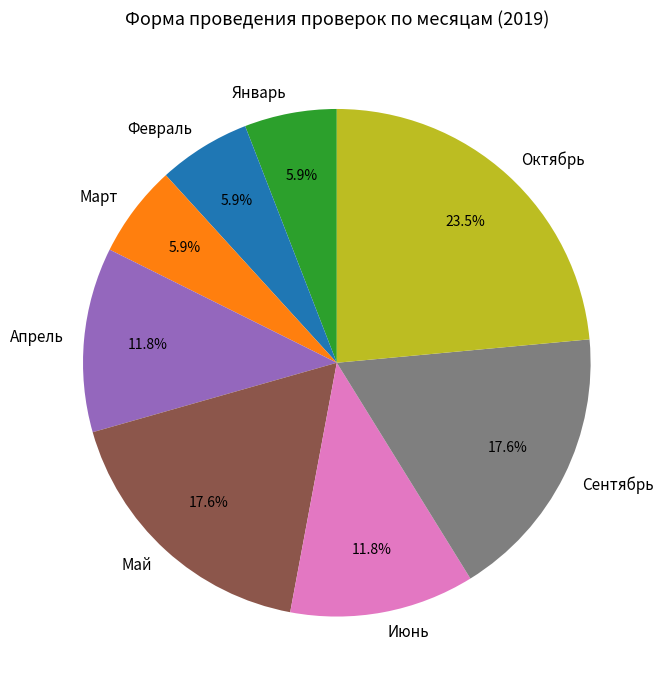

Which slice is the largest?

Октябрь